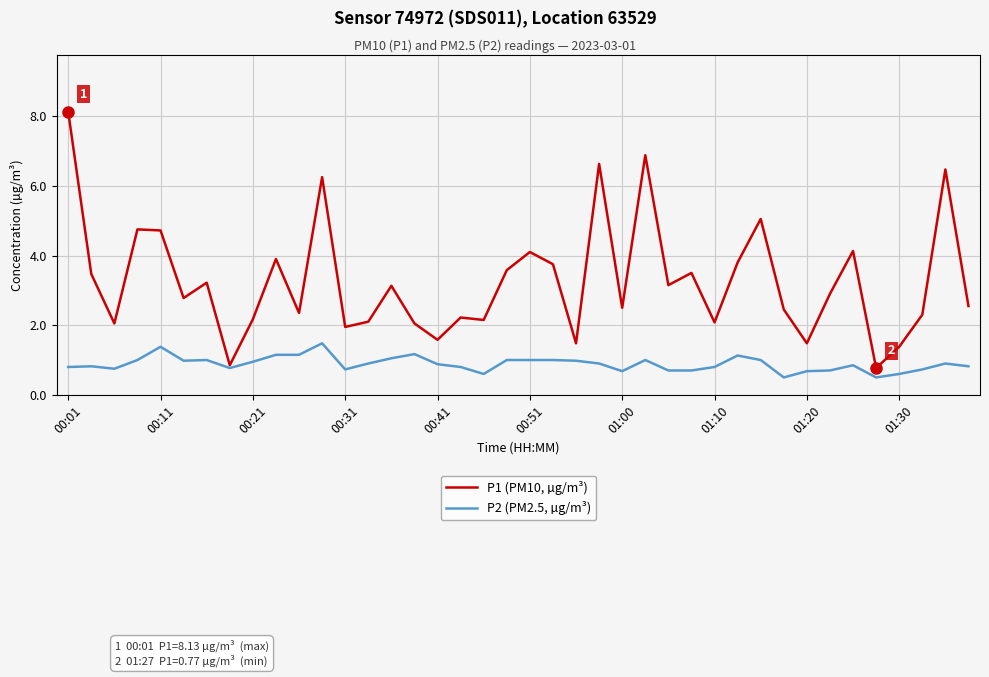

What is the maximum value for P2 (PM2.5, µg/m³)?

1.5